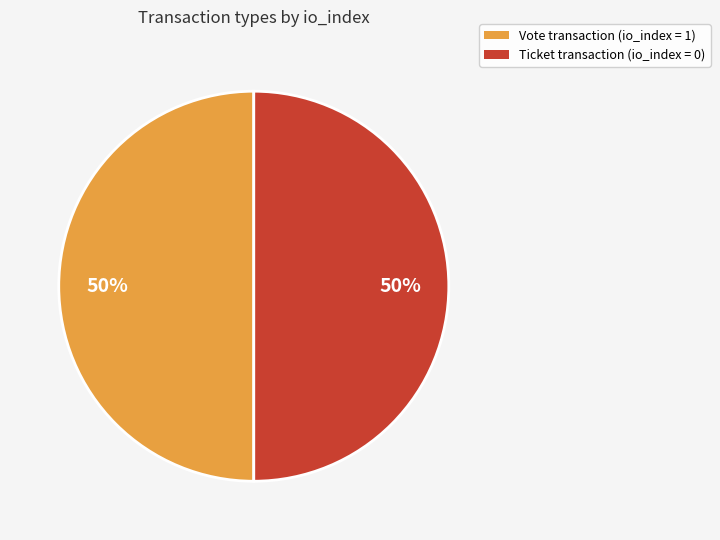

How many segments does this pie chart have?

2